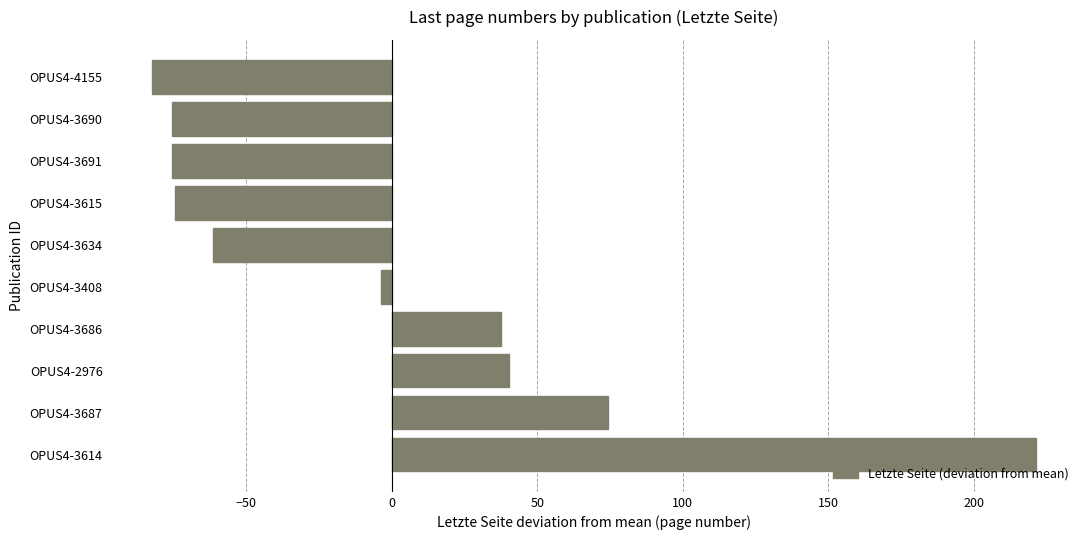

Which category has the highest value across all series?

OPUS4-3614